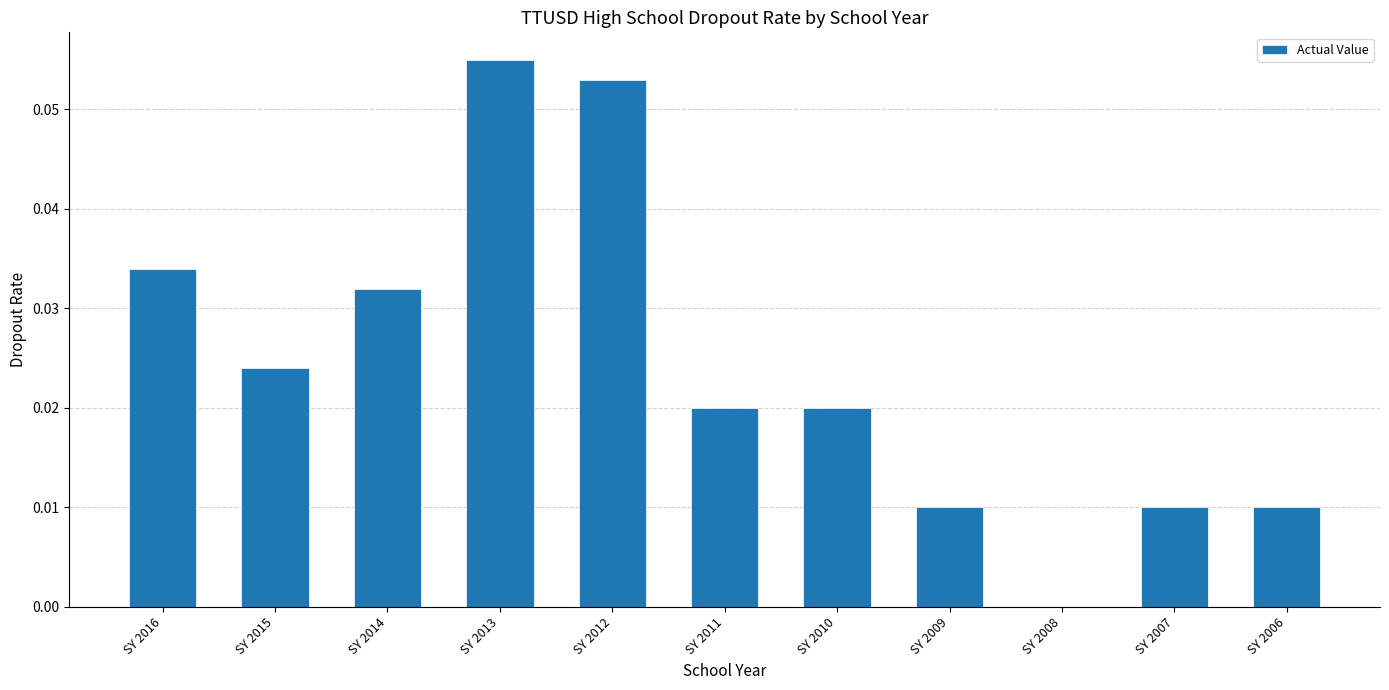

The value at SY 2015 is 0.0. True or false?

True